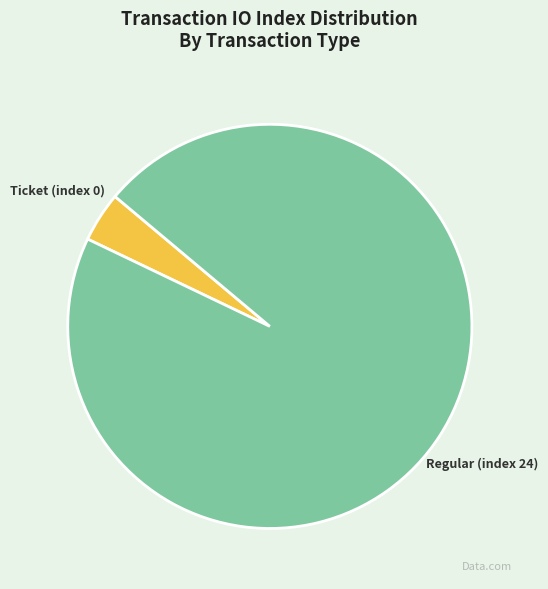

Rank the categories by value from highest to lowest.

Regular (index 24), Ticket (index 0)